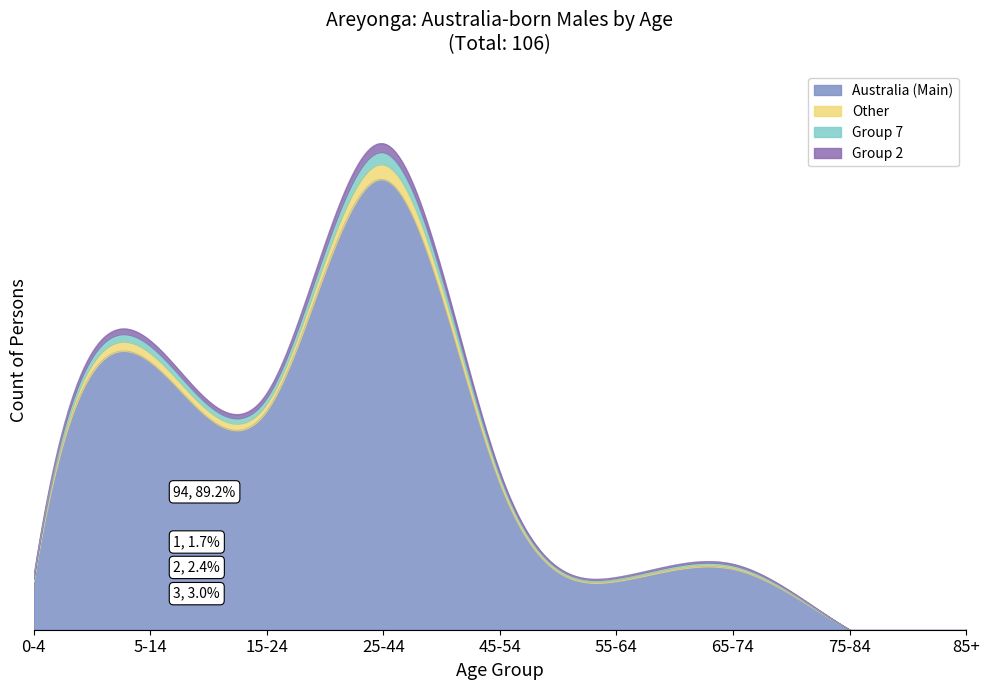

How many interior local valleys does the 25-44 years series have?

2